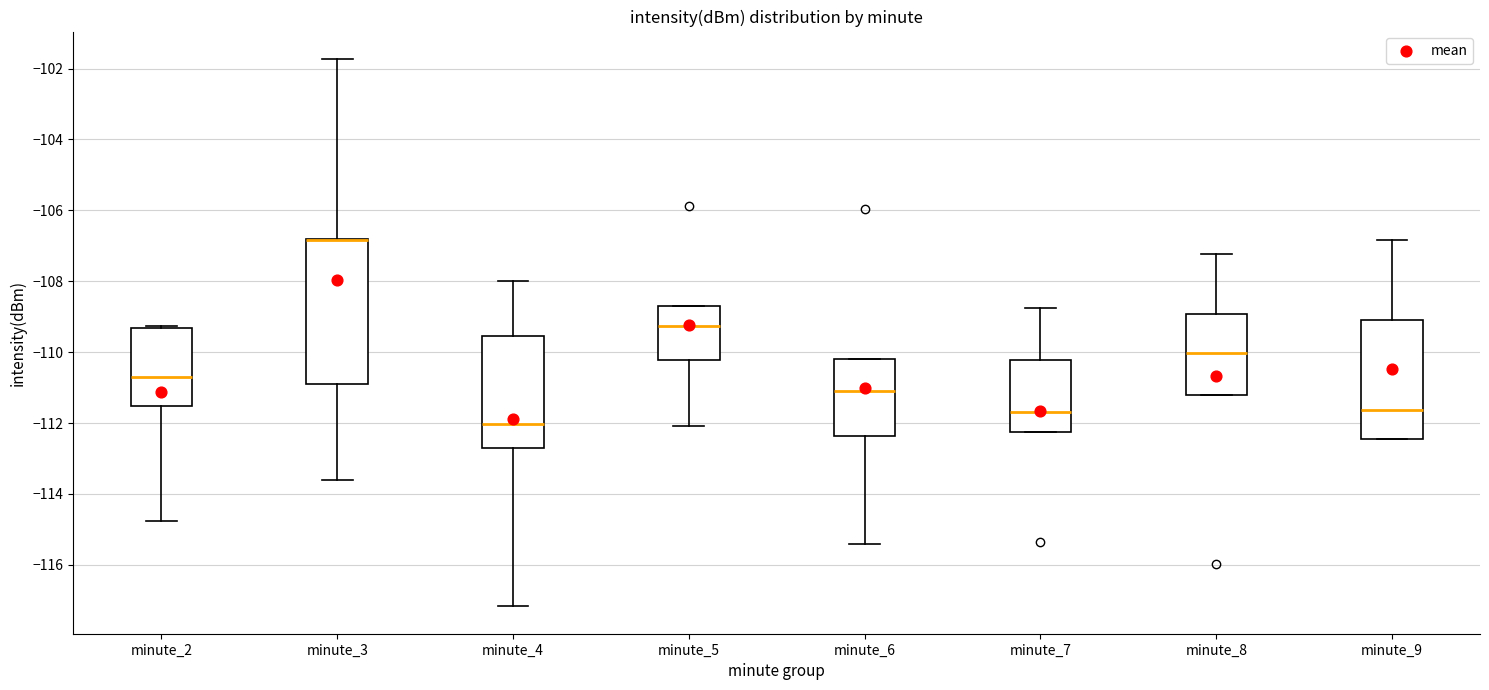

Reading left to right, read every box against the y-axis: the position of its median line, the range the box covers, and the ends of its whiskers. The values are not printed on the chart, so give them approximately, as read against the axis.

minute_2: median -110.6, box -111.6 to -109.4, whiskers -114.8 to -109.2
minute_3: median -106.8 (drawn on the box's upper edge), box -110.8 to -106.8, whiskers -113.6 to -101.8
minute_4: median -112.0, box -112.8 to -109.6, whiskers -117.2 to -108.0
minute_5: median -109.2, box -110.2 to -108.8, whiskers -112.0 to -108.8
minute_6: median -111.0, box -112.4 to -110.2, whiskers -115.4 to -110.2
minute_7: median -111.6, box -112.2 to -110.2, whiskers -112.2 to -108.8
minute_8: median -110.0, box -111.2 to -109.0, whiskers -111.2 to -107.2
minute_9: median -111.6, box -112.4 to -109.0, whiskers -112.4 to -106.8